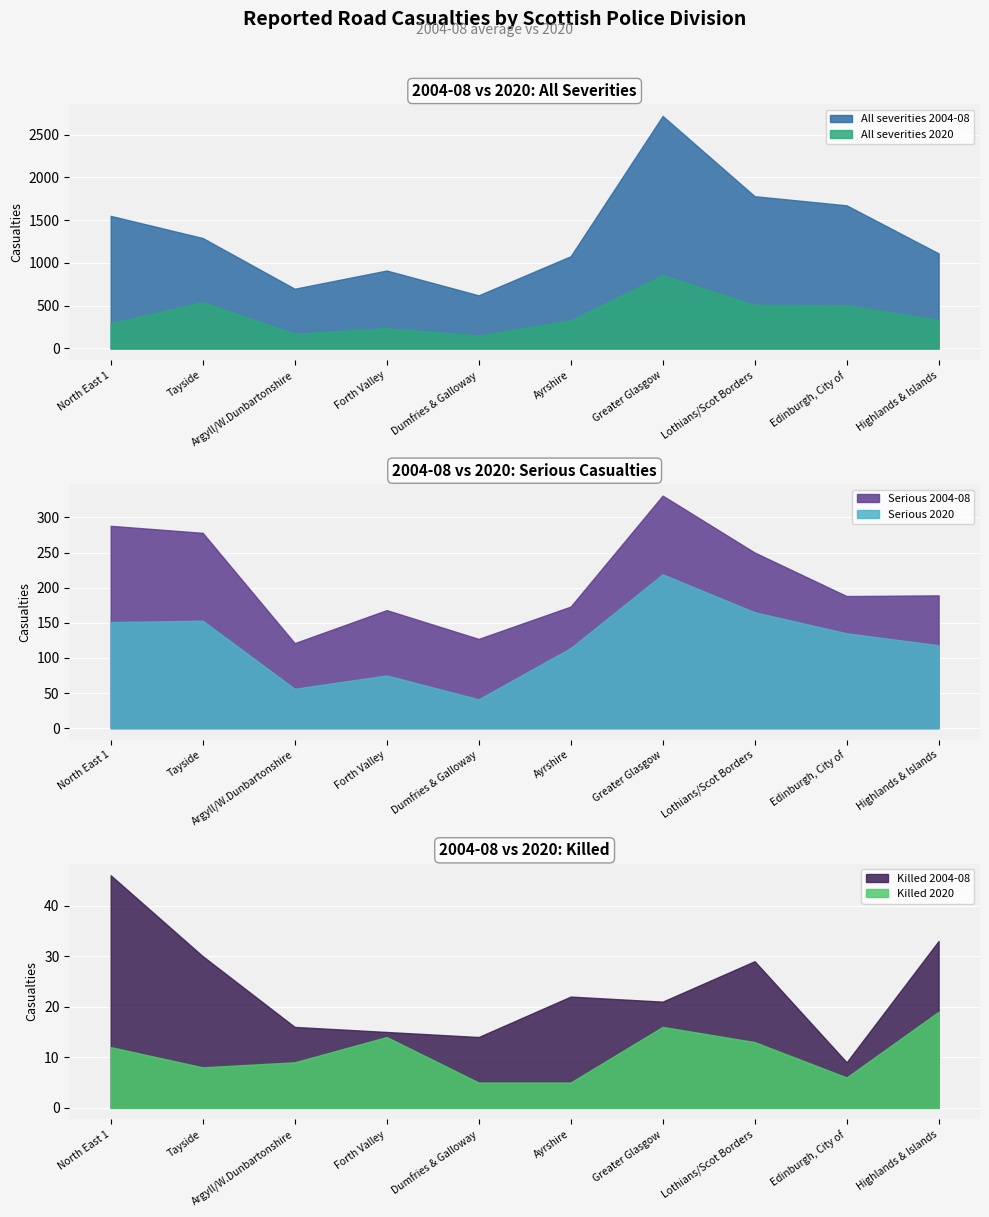

Reading right to left, transcribe all the data shown in this chart.

Killed 2004-08: 33	9	29	21	22	14	15	16	30	46
Serious 2004-08: 189	188	250	331	173	127	168	121	278	288
All severities 2004-08: 1111	1673	1780	2718	1078	621	911	698	1291	1550
Killed 2020: 19	6	13	16	5	5	14	9	8	12
Serious 2020: 118	135	165	219	114	41	75	56	153	151
All severities 2020: 334	506	510	857	328	152	237	173	542	294